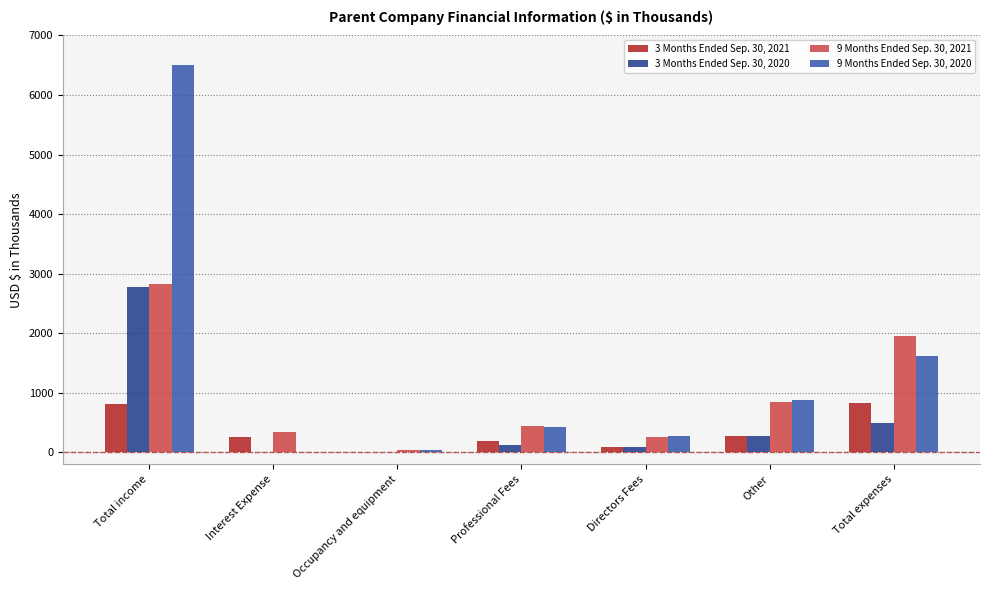

The 3 Months Ended Sep. 30, 2021 series shows 16 at Occupancy and equipment. True or false?

True